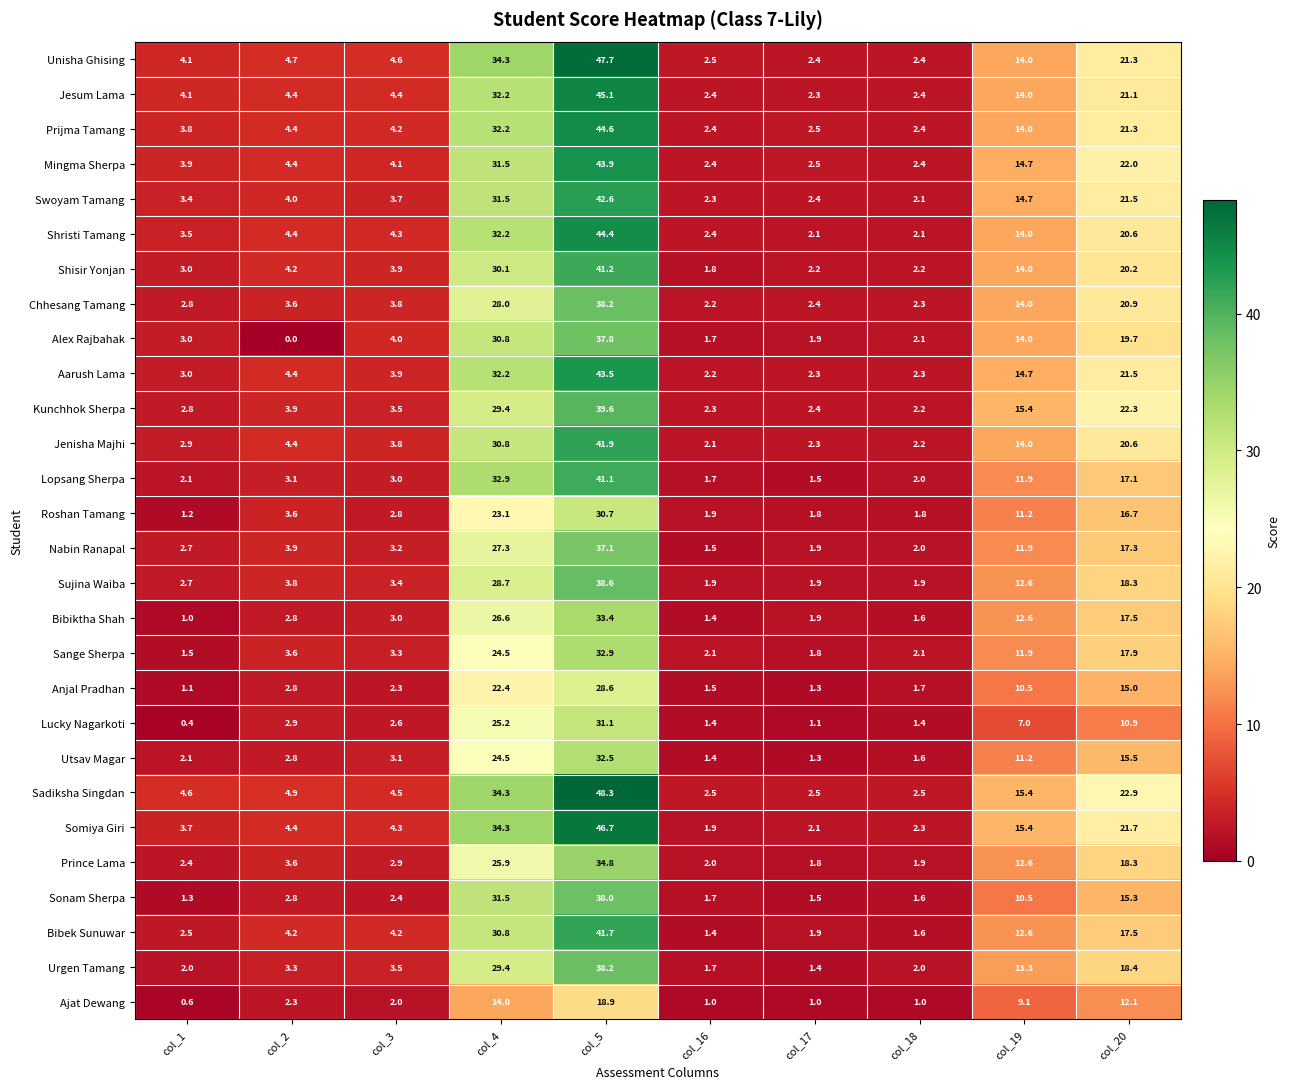

Which category has the highest value across all series?

col_5